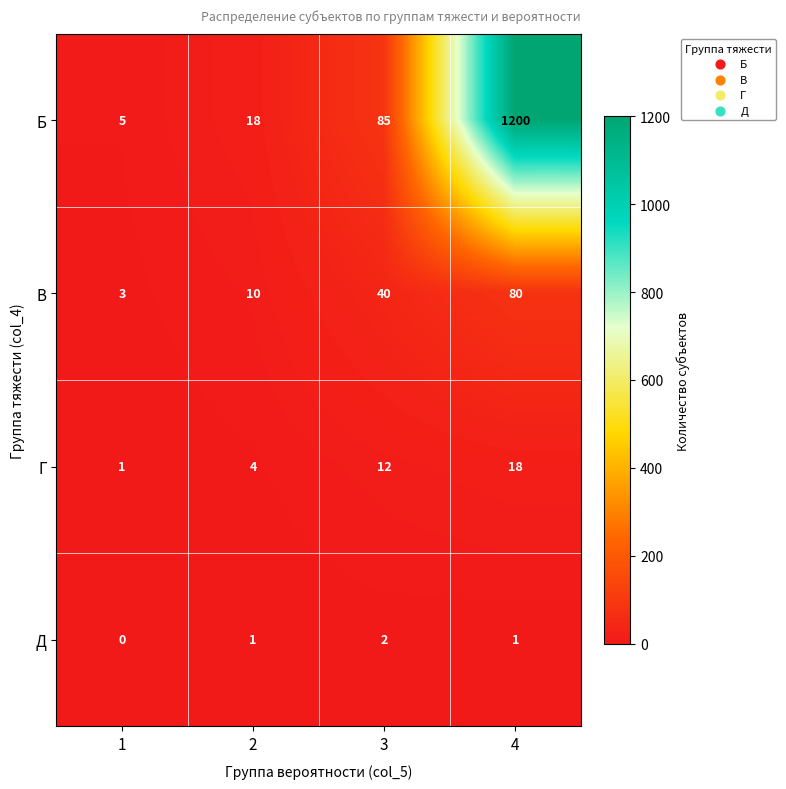

Which category has the highest value across all series?

4